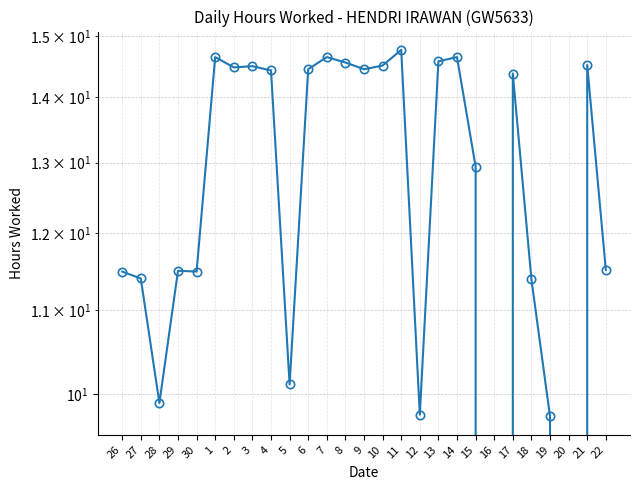

True or false: the data shows 20.6 at 22.

False